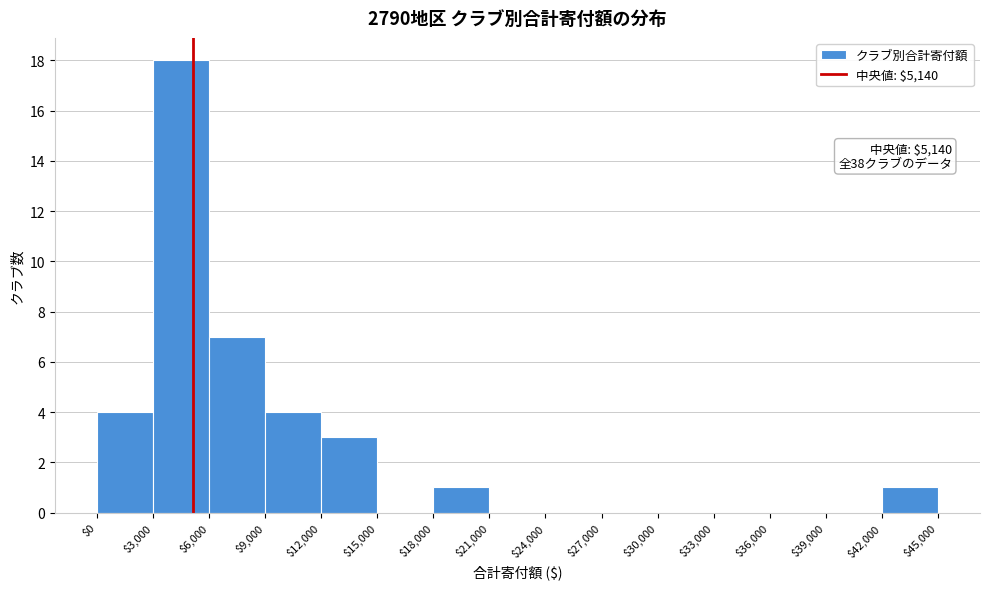

Which range on the x-axis has the tallest bar?

$3,000 to $6,000